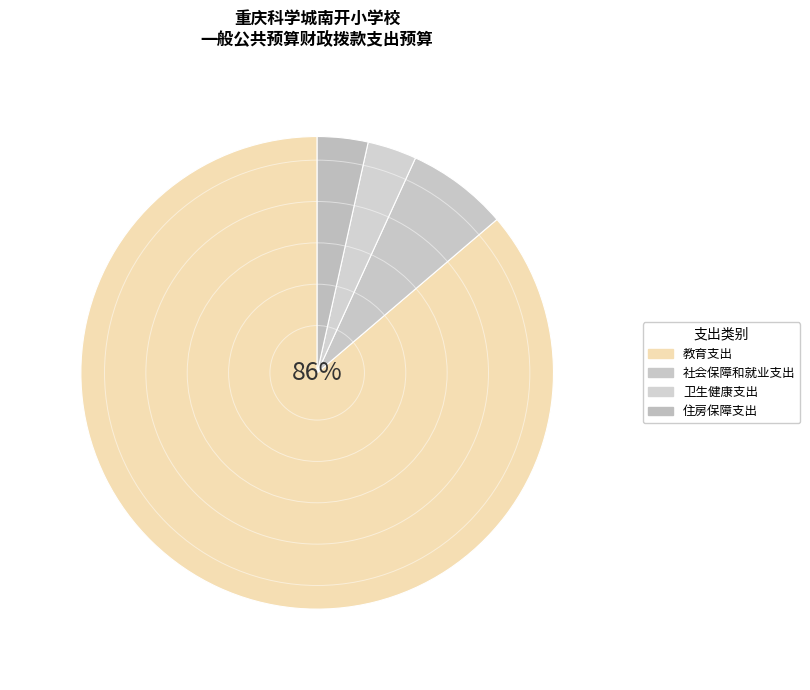

Which slice is the smallest?

卫生健康支出